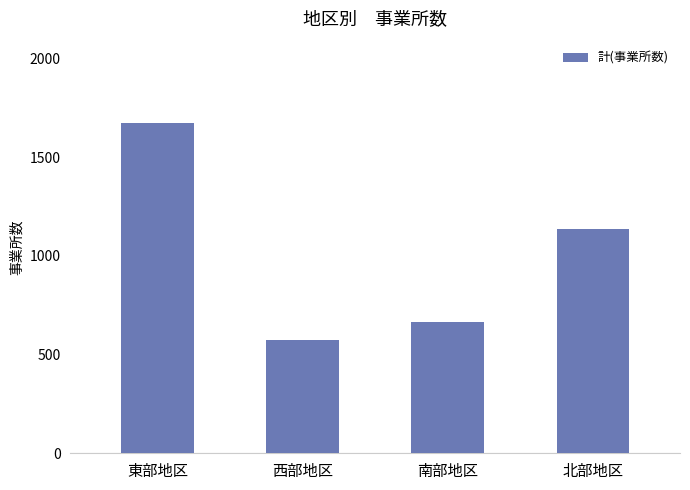

What is the sum of the values at 西部地区 and 南部地区?

1239